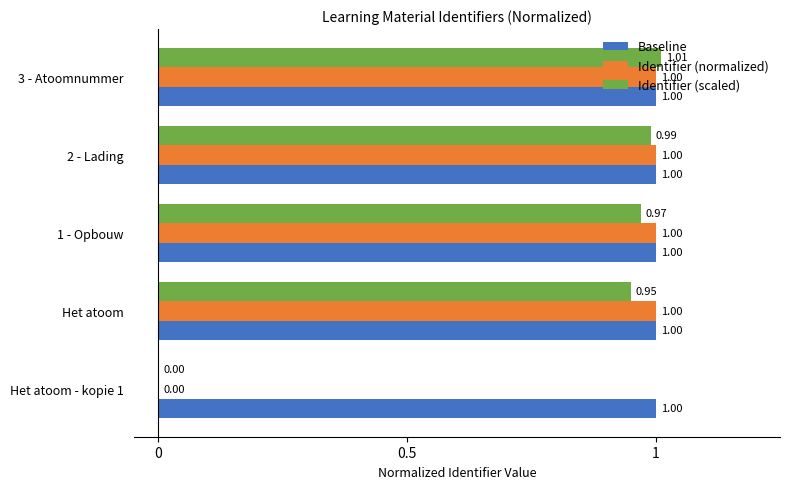

Between 1 - Opbouw and 3 - Atoomnummer, which series saw the biggest shift?

Identifier (scaled)